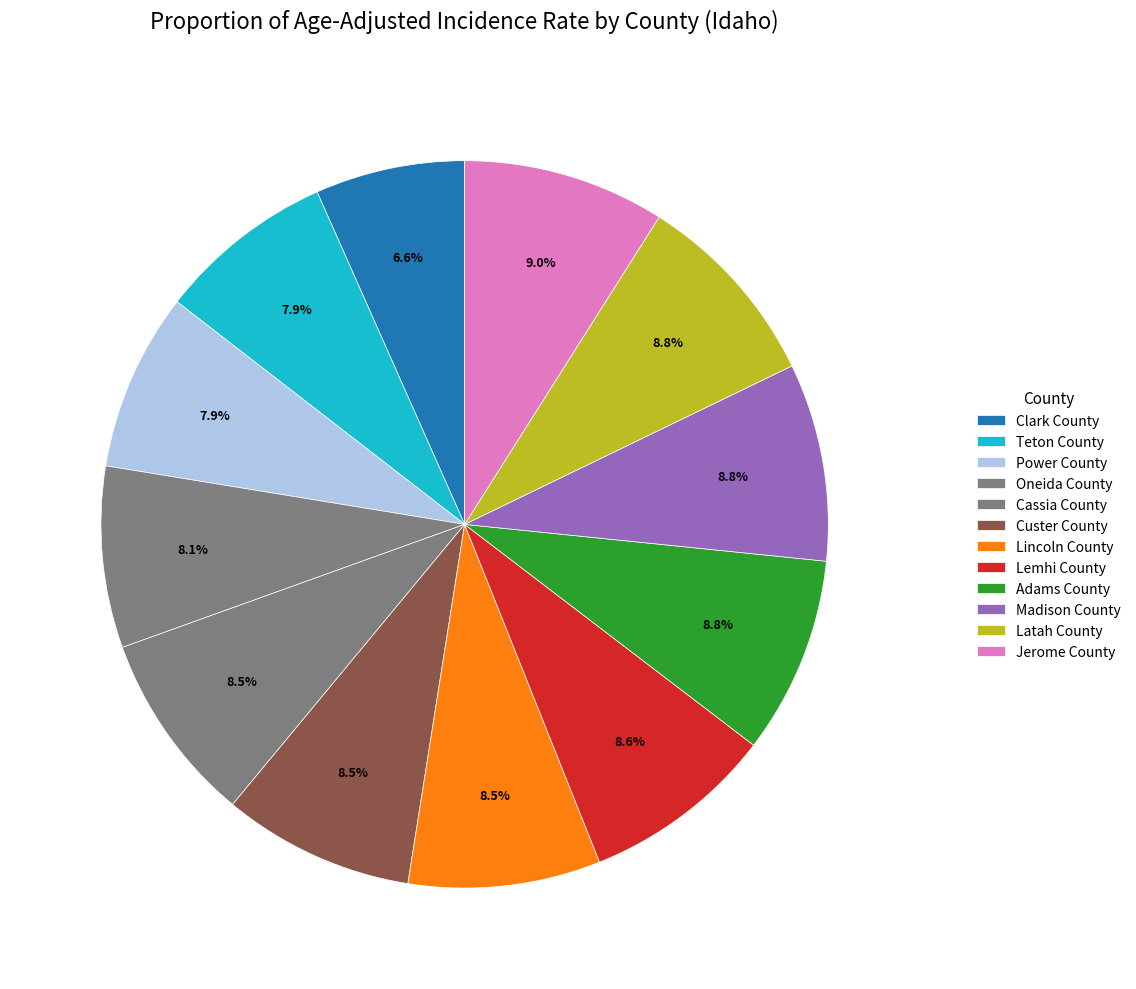

Combined, what portion of the pie is Cassia County and Power County?

16.4%